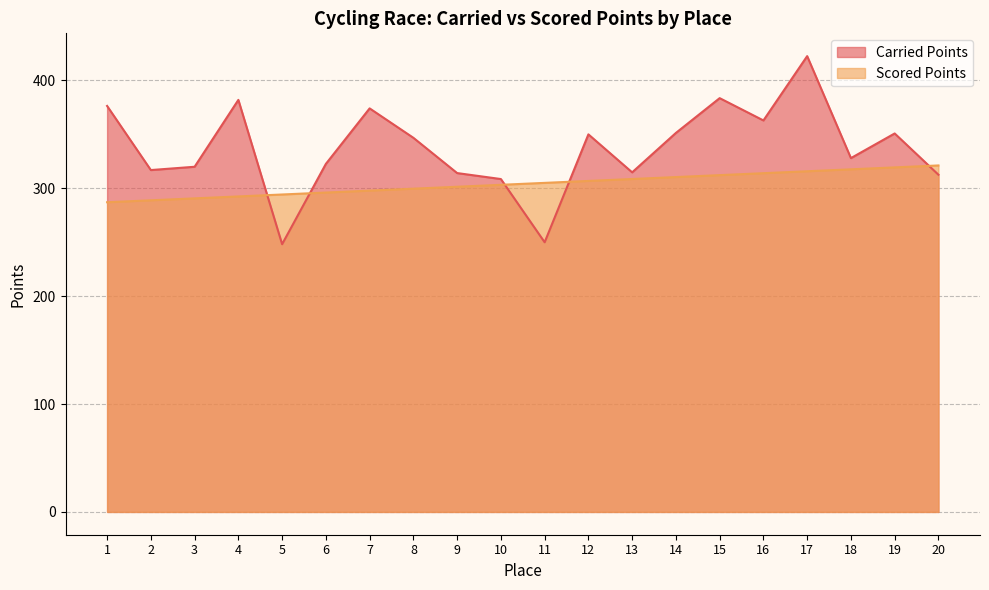

True or false: Scored Points has more than 0 interior local peaks.

False